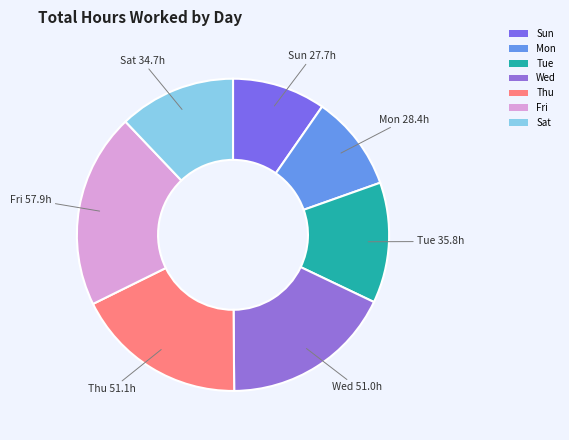

The Mon slice represents 16% of the pie. True or false?

False